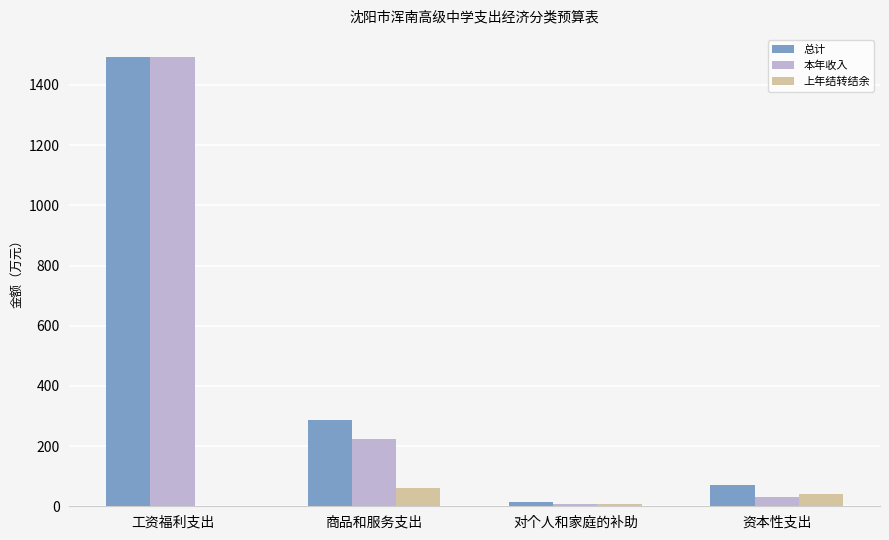

Which label corresponds to the largest value in the chart?

工资福利支出